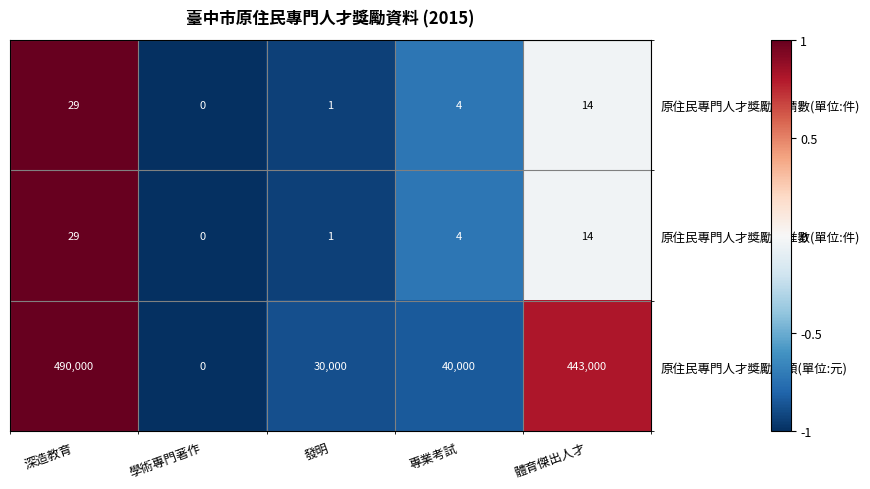

At which category is the sum across all series the highest?

深造教育